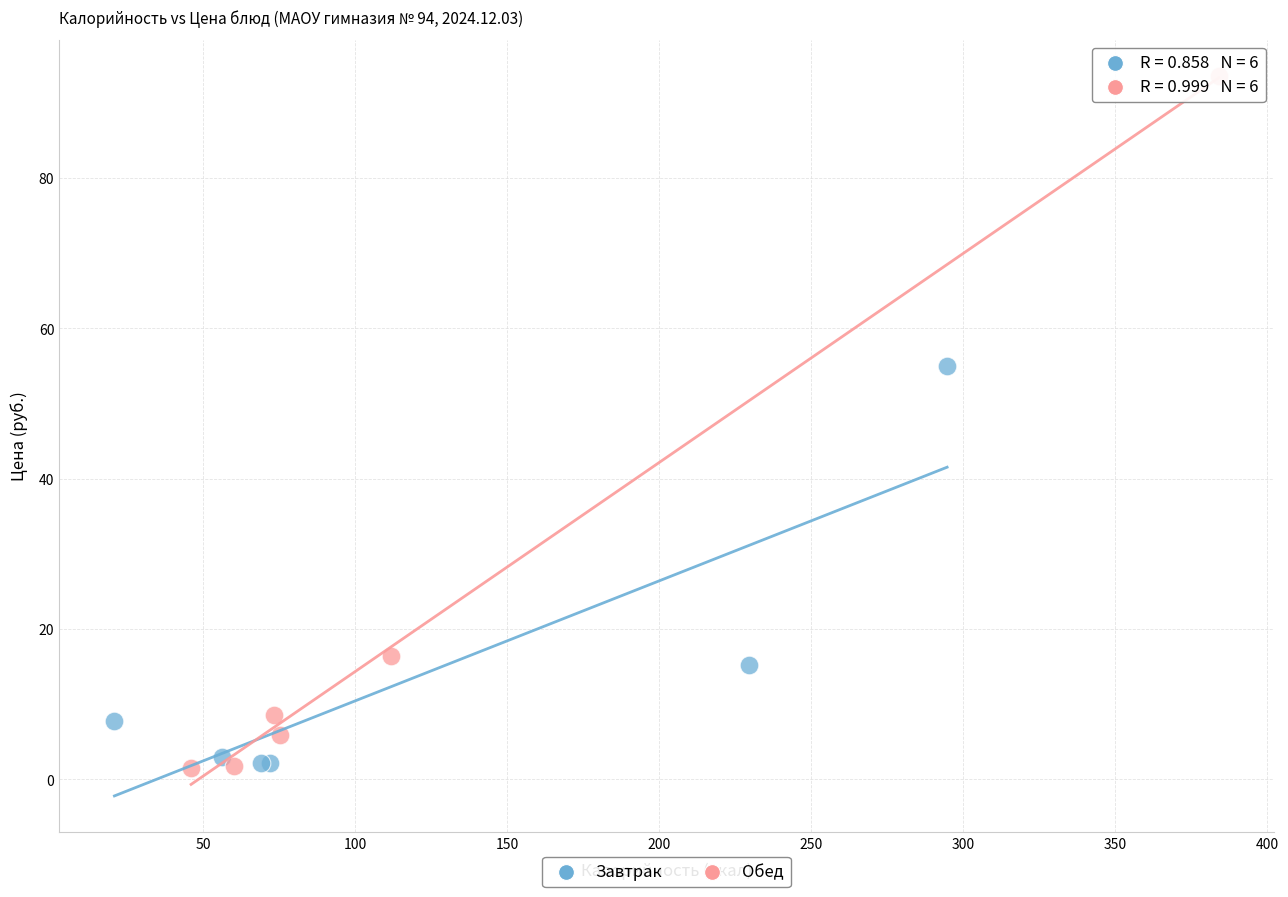

Which series has the largest Y range (max minus min)?

Обед